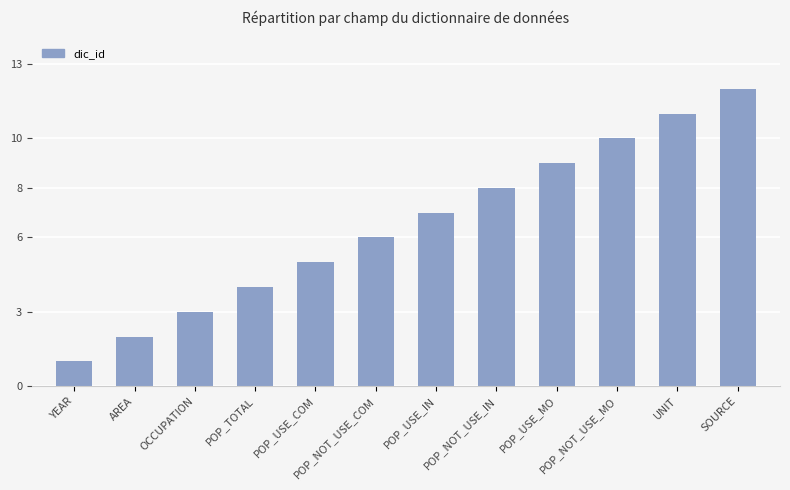

The value at POP_USE_IN is 7. True or false?

True